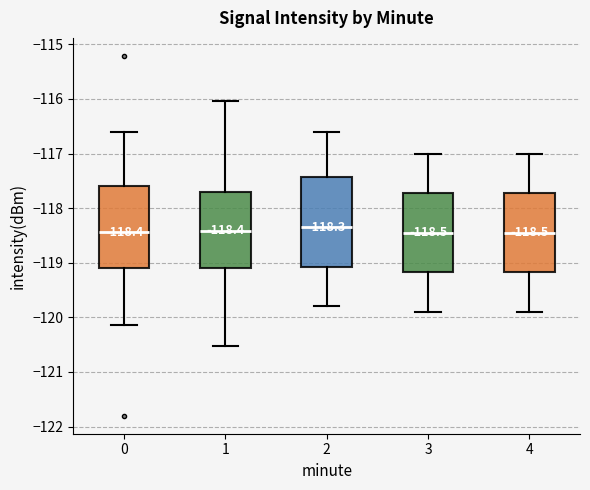

Comparing the boxes themselves (not the whiskers), which one is the tallest?

2